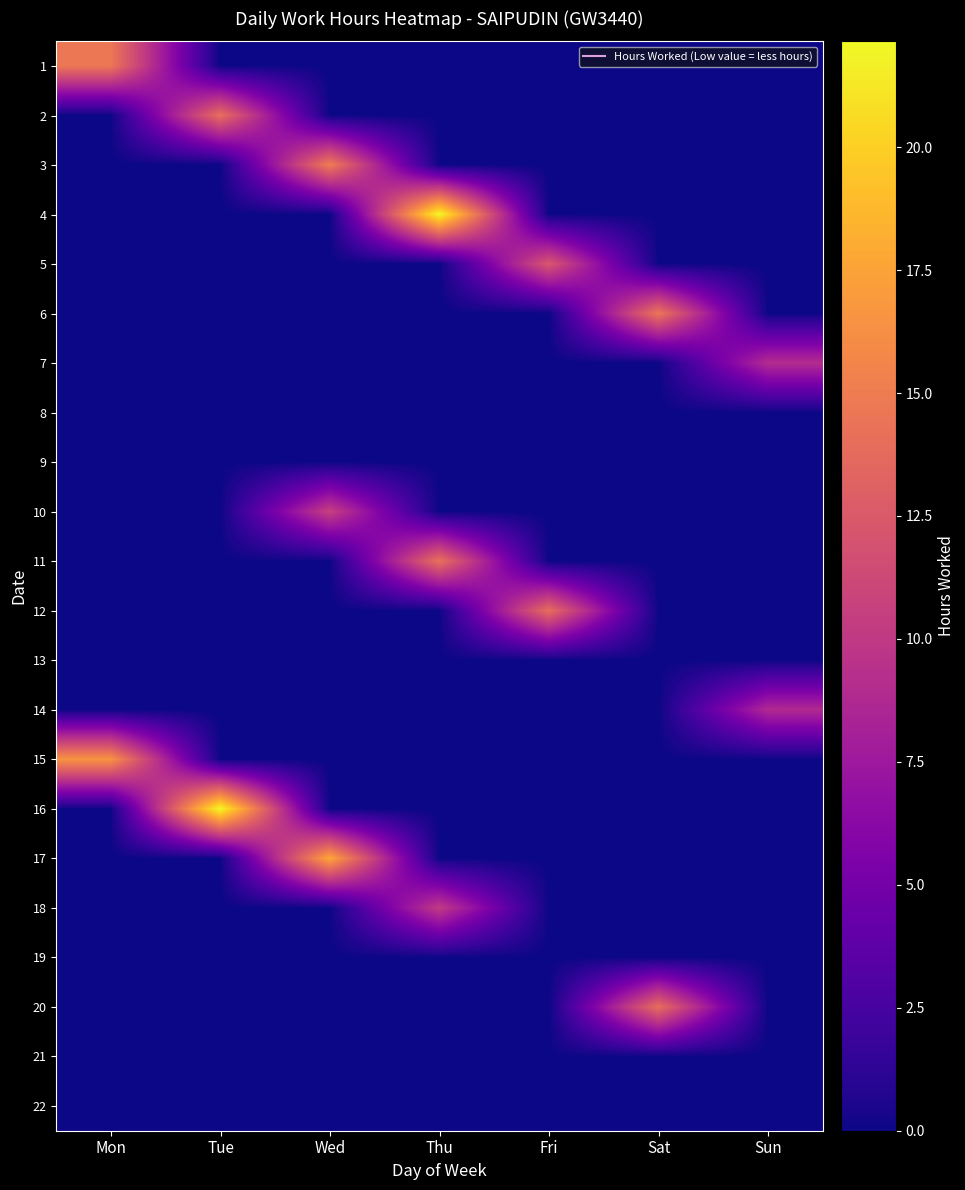

What is the difference between the highest and lowest values at Wed?

17.8